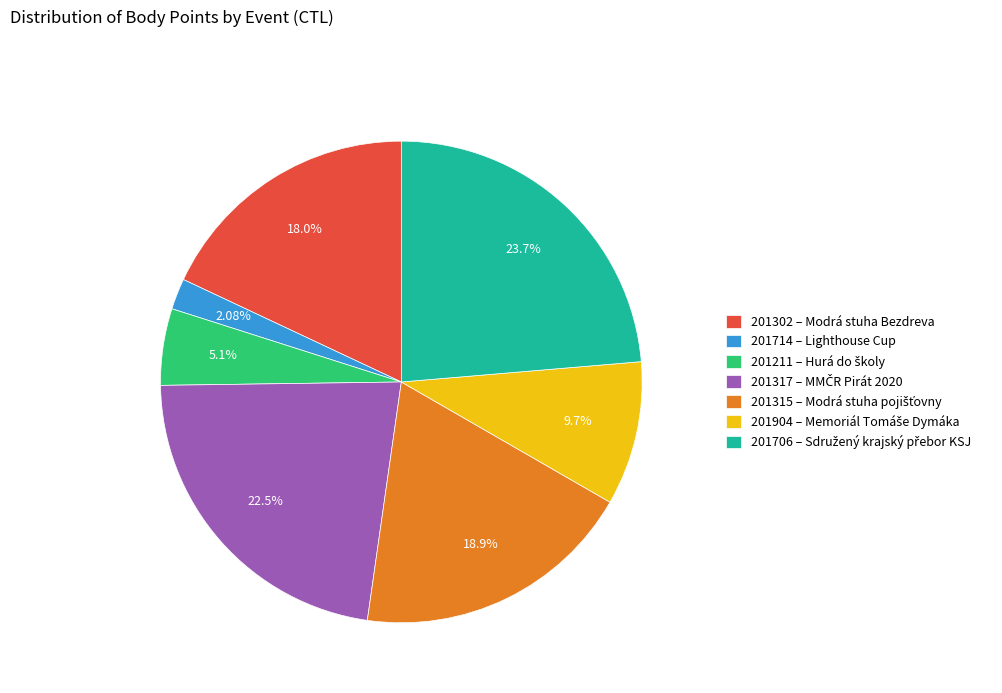

The 201317 slice represents 31% of the pie. True or false?

False